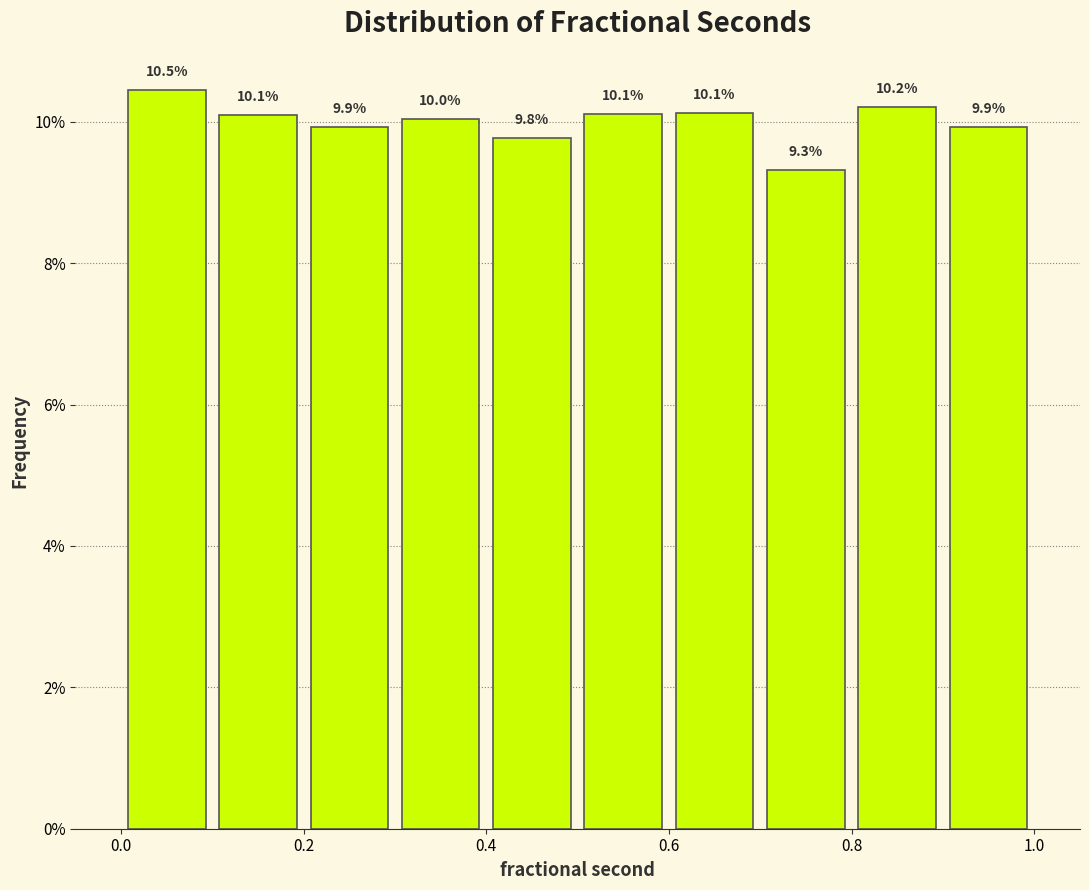

Over which range of the x-axis is the bar tallest?

0.0 to 0.1